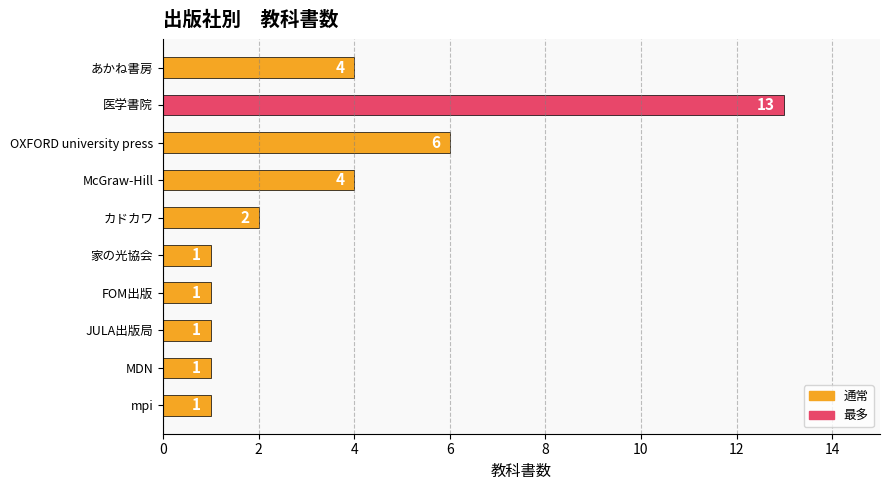

What is the ratio of the value at McGraw-Hill to the value at mpi?

4.0